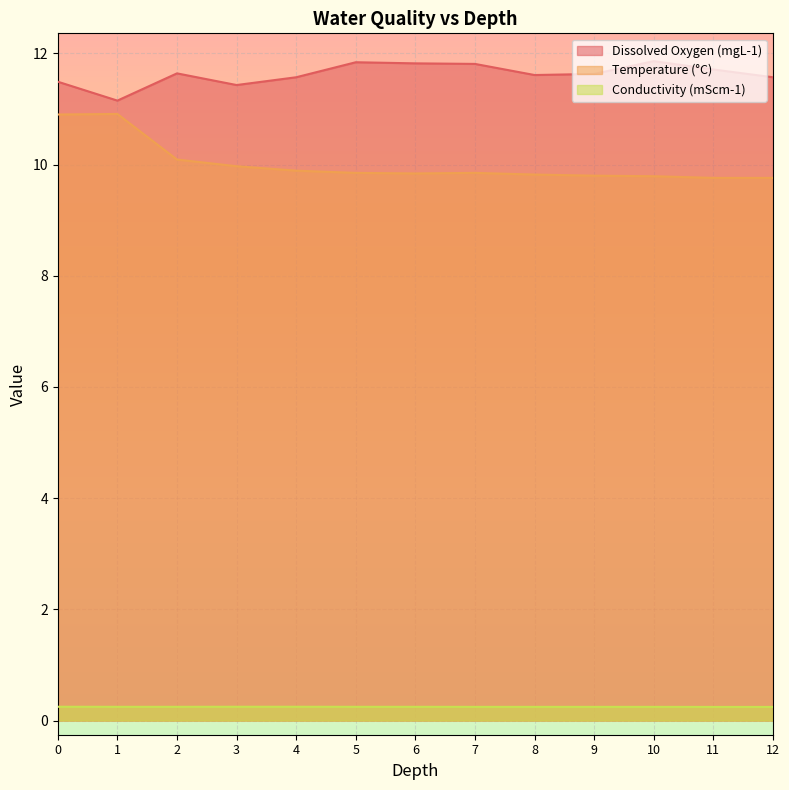

True or false: Conductivity (mScm-1) and Dissolved Oxygen (mgL-1) intersect in this chart.

False